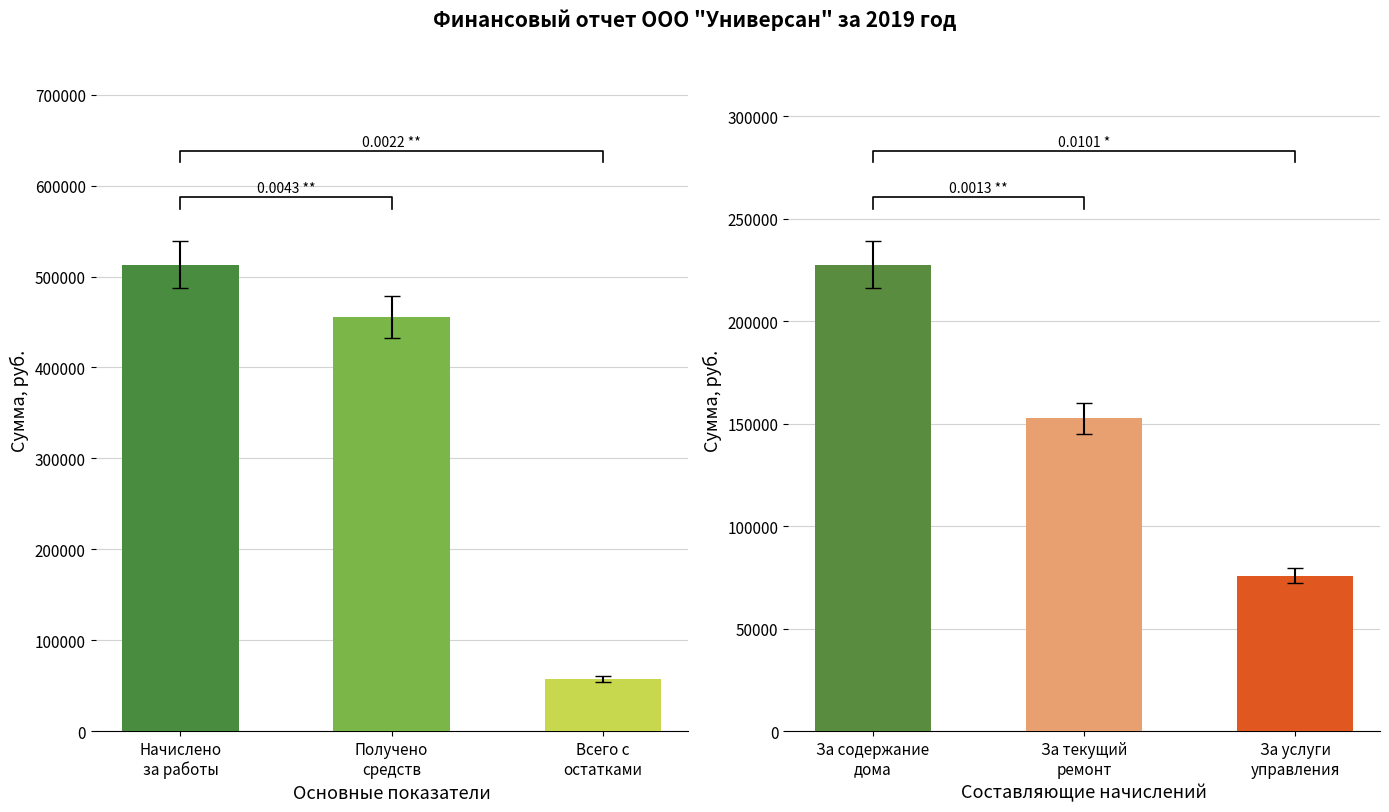

Reading right to left, extract all data points from this chart.

Начислено и получено: 57497.4	455709.7	513207.1
Составляющие начислений: 75896.0	152614.1	227688.0